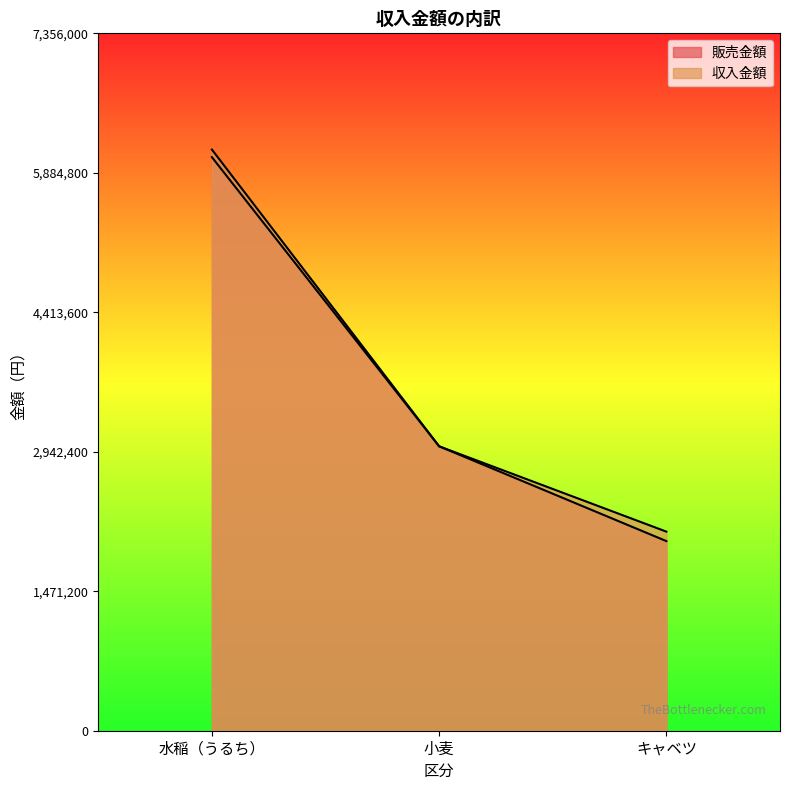

What is the minimum value for 収入金額?

2100000